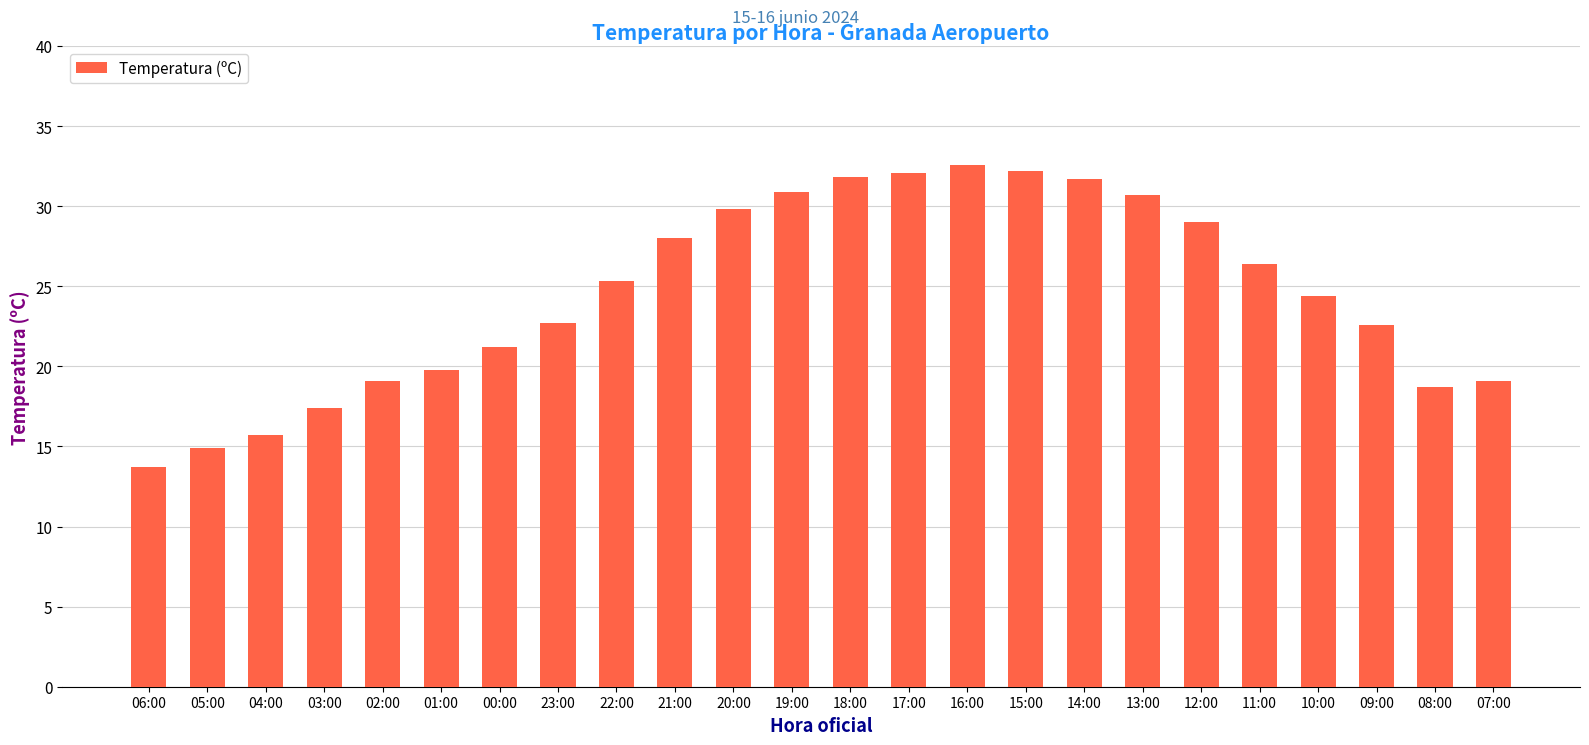

At which label does the data first exceed 25?

22:00